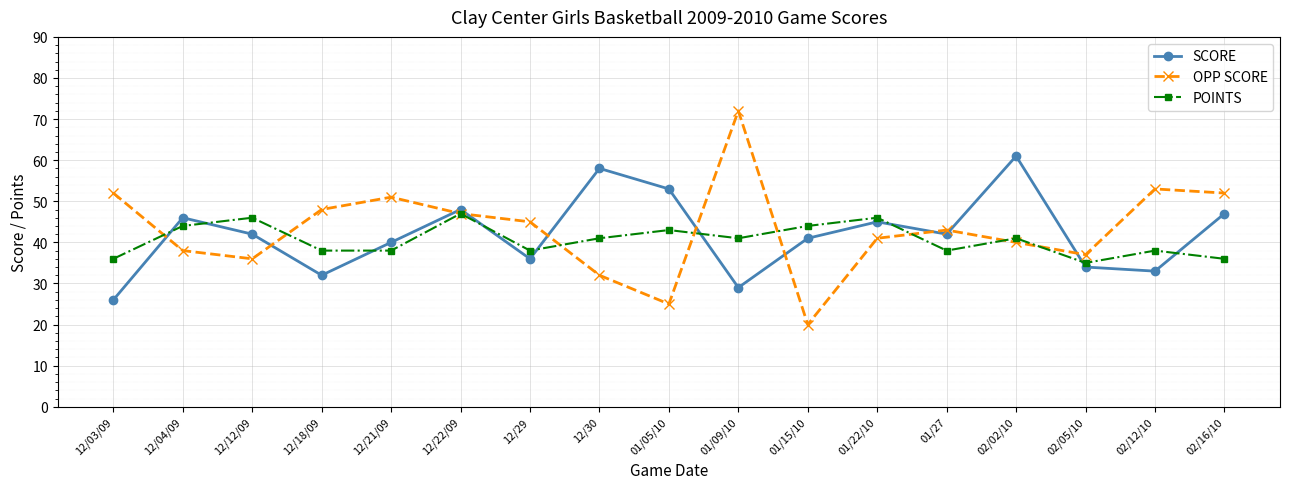

The POINTS series shows 12 at 12/18/09. True or false?

False